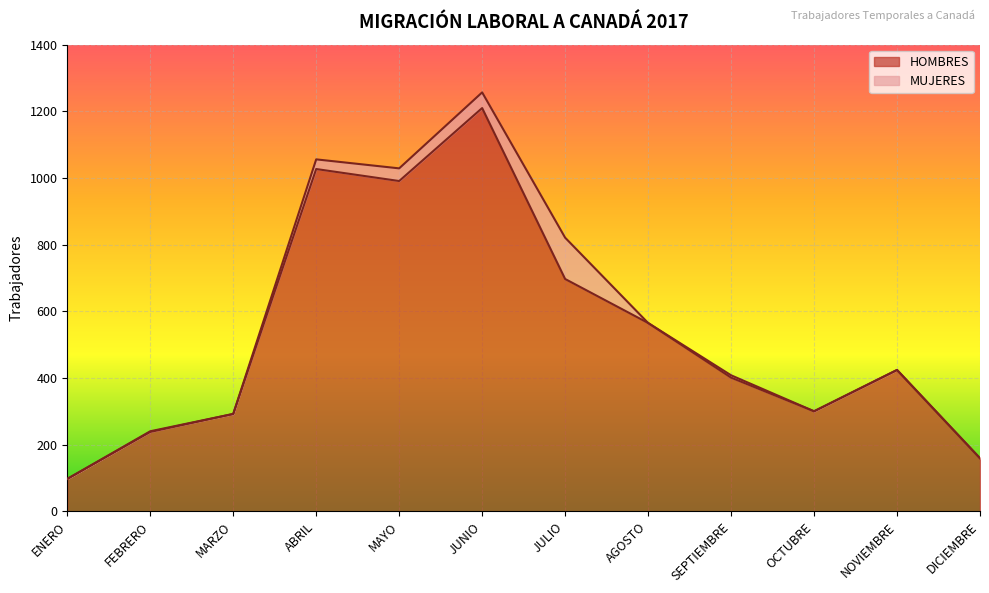

How many lines are shown in the chart?

2